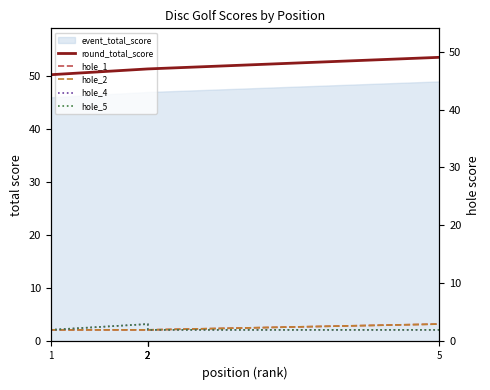

Count the hole_2 values in the range 2 to 3.

5